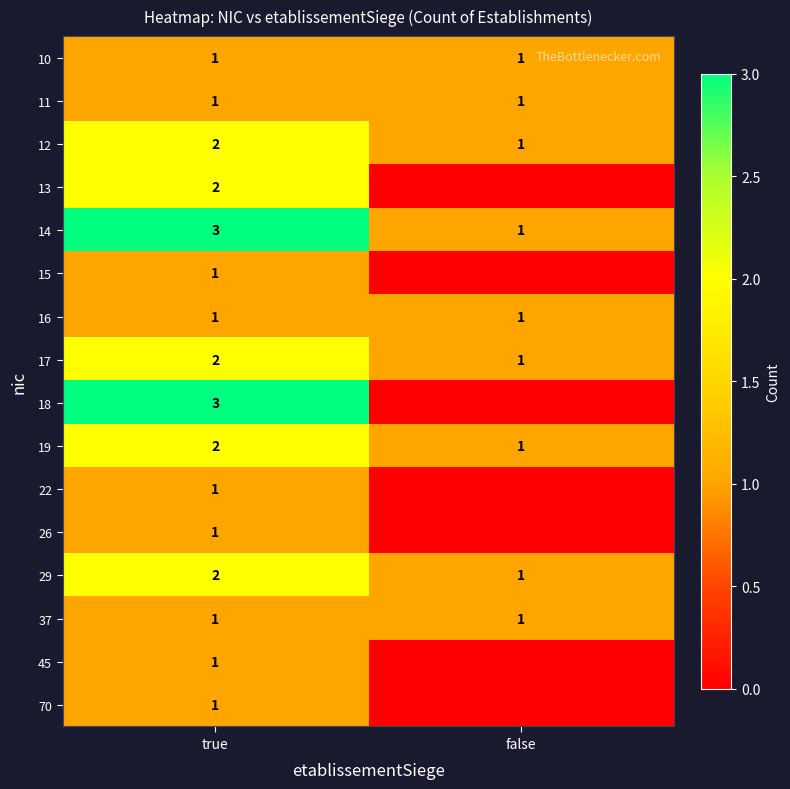

At how many categories does at least one series exceed 2?

1